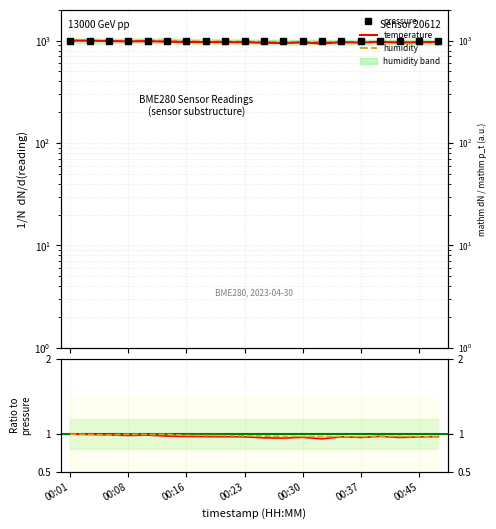

What is the sum of the temperature values at 00:03 and 00:01?

1997.0